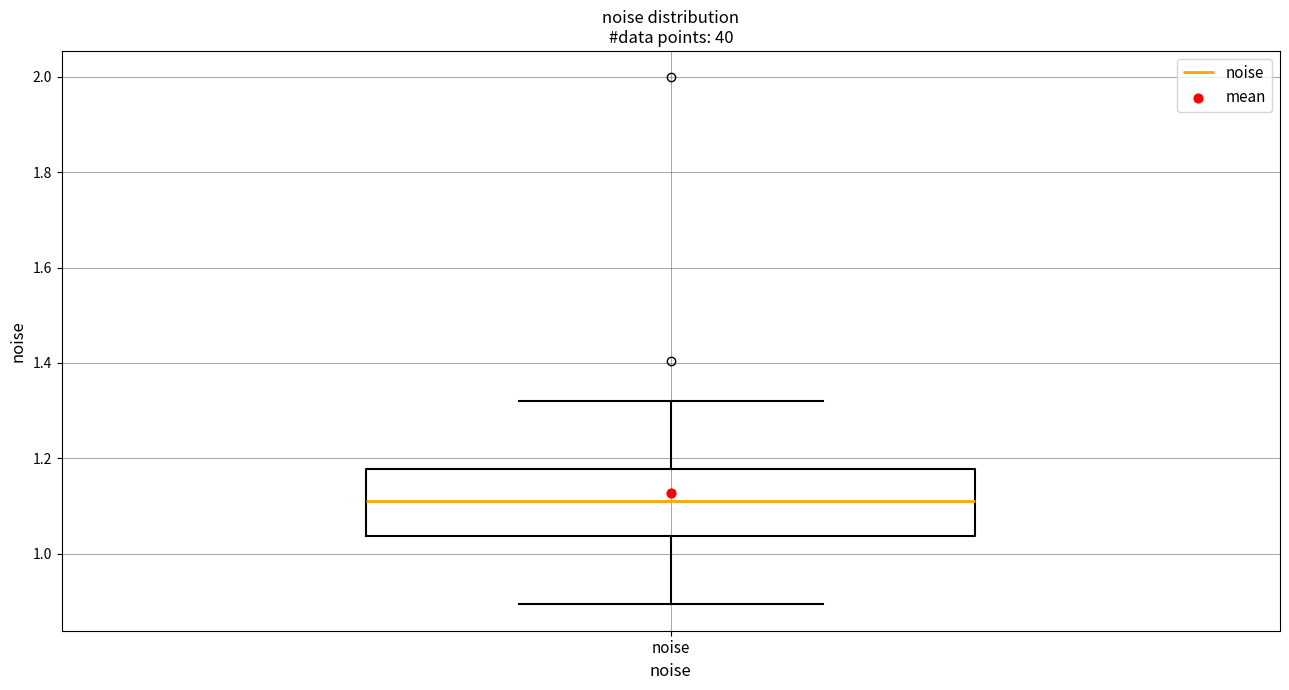

Transcribe this box plot: give where the median line is, the range the box spans, and where the two whiskers end, as read against the y-axis. The values are not printed on the chart, so give them approximately, as read against the axis.

median 1.12, box 1.04 to 1.18, whiskers 0.90 to 1.32